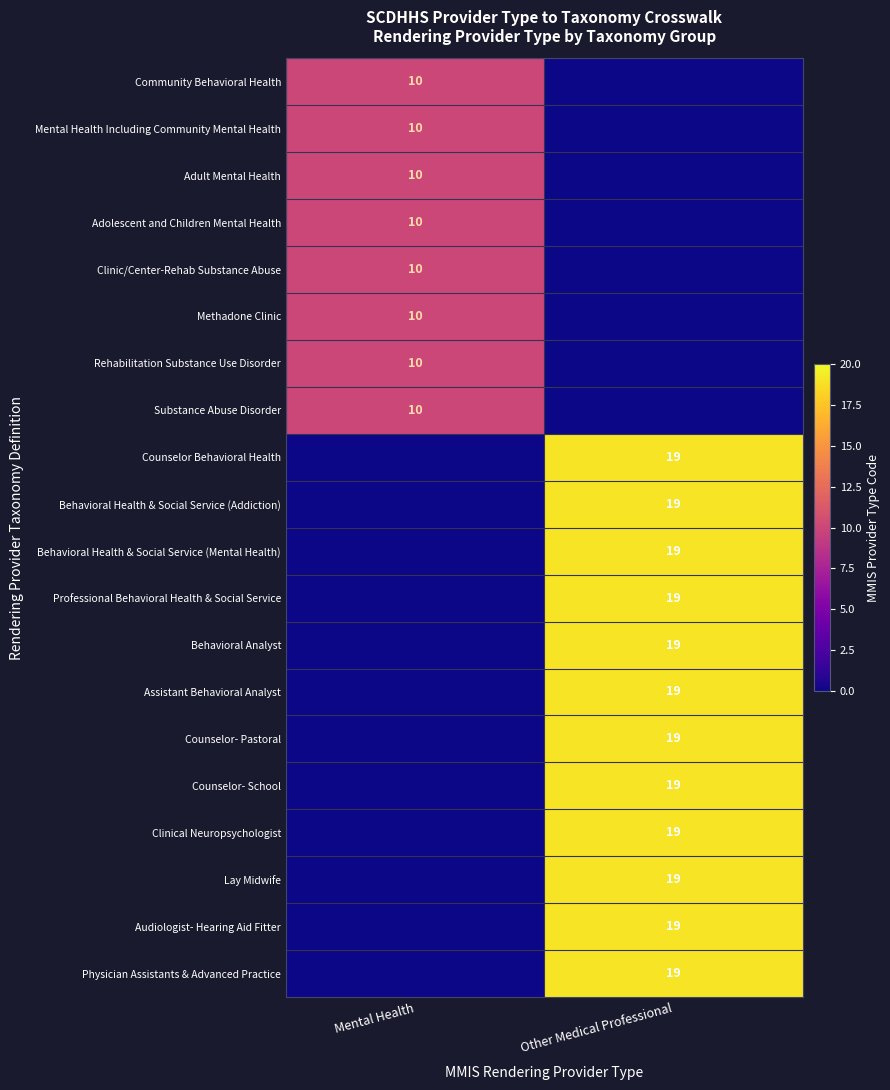

Is it true that Rehabilitation Substance Use Disorder equals 3 at Mental Health?

False